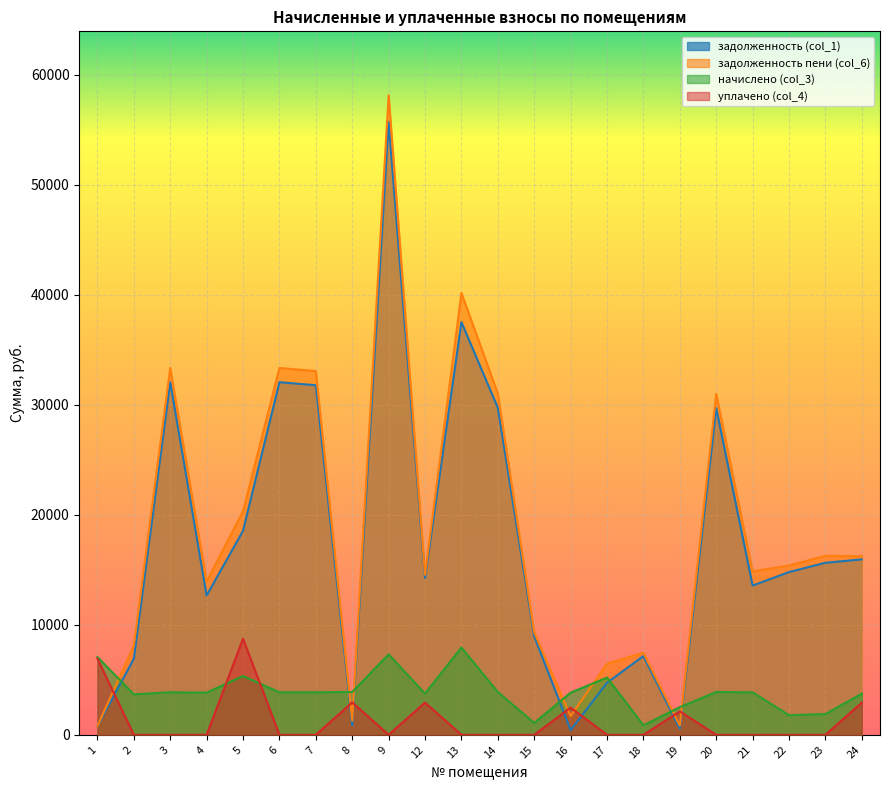

In уплачено (col_4), how many points are higher than both neighbors (excluding endpoints)?

5